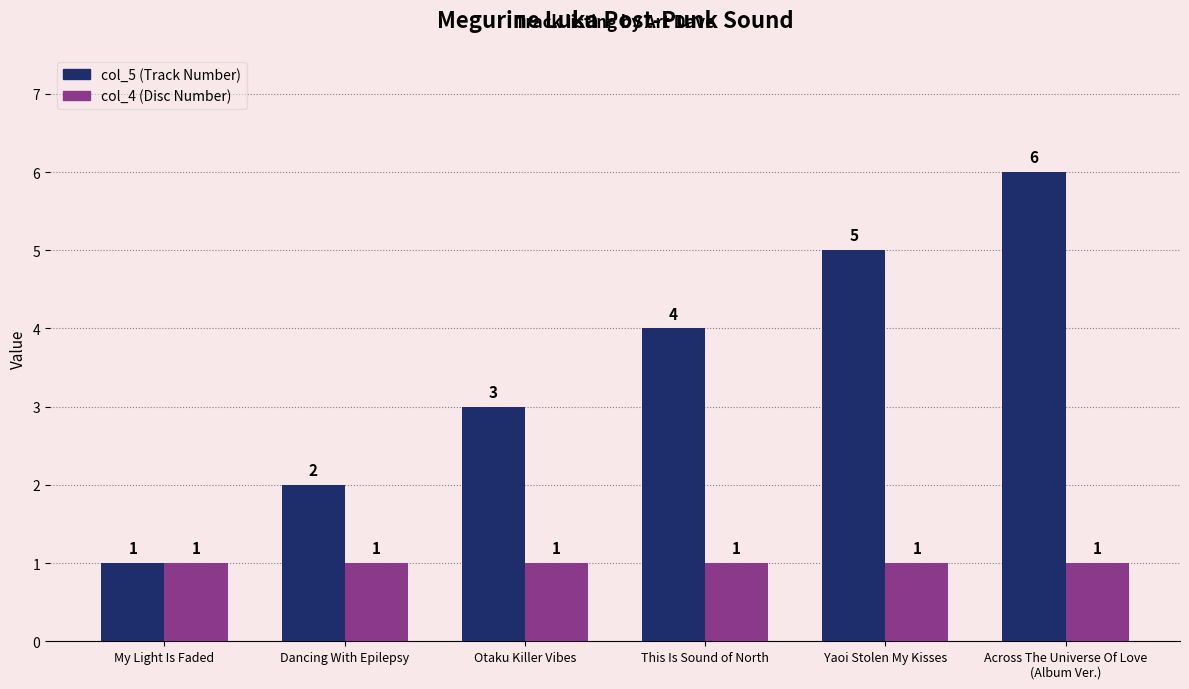

What is the spread (max minus min) of values at Yaoi Stolen My Kisses?

4